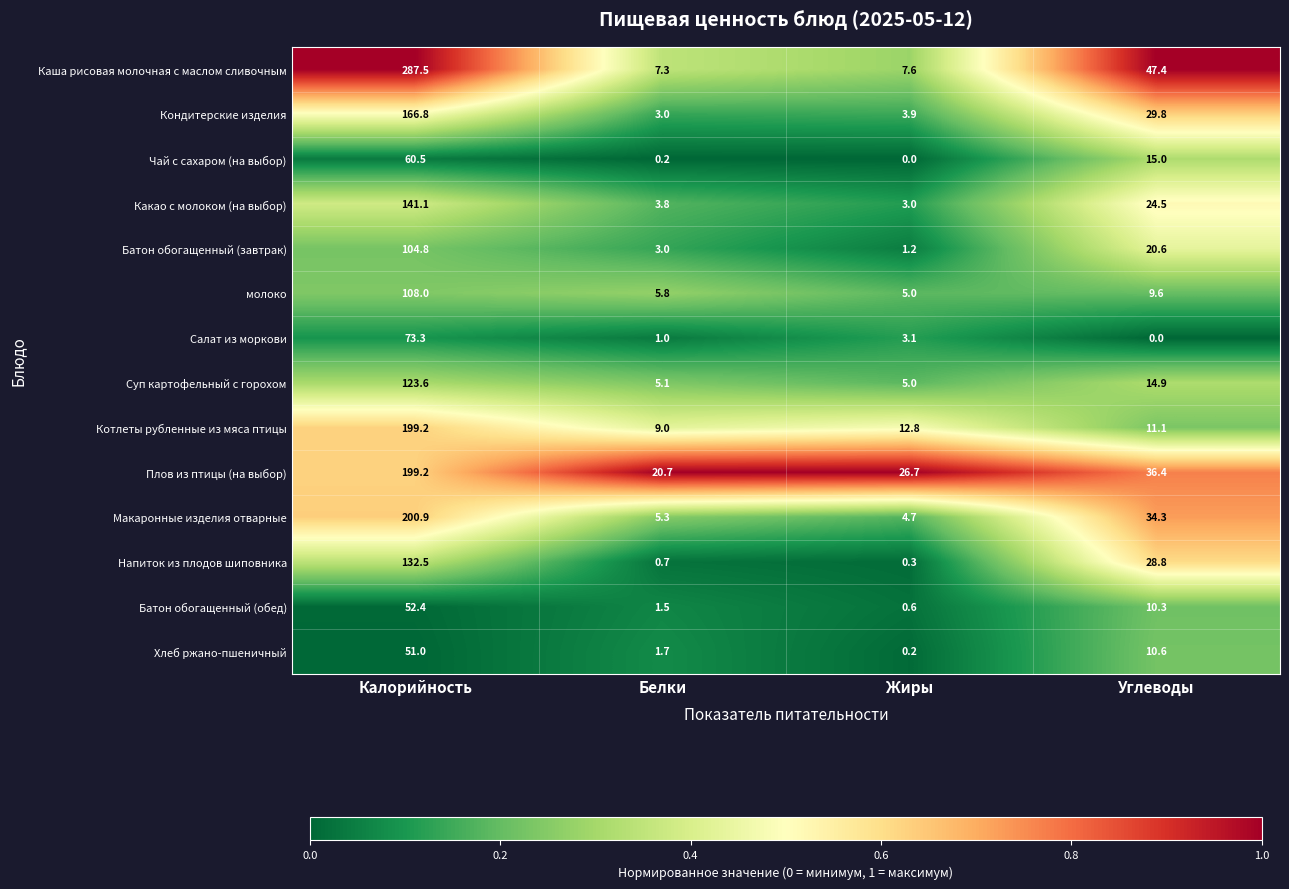

At Углеводы, list the series in order from largest to smallest.

Каша рисовая молочная с маслом сливочным, Плов из птицы (на выбор), Макаронные изделия отварные, Кондитерские изделия, Напиток из плодов шиповника, Какао с молоком (на выбор), Батон обогащенный (завтрак), Чай с сахаром (на выбор), Суп картофельный с горохом, Котлеты рубленные из мяса птицы, Хлеб ржано-пшеничный, Батон обогащенный (обед), молоко, Салат из моркови